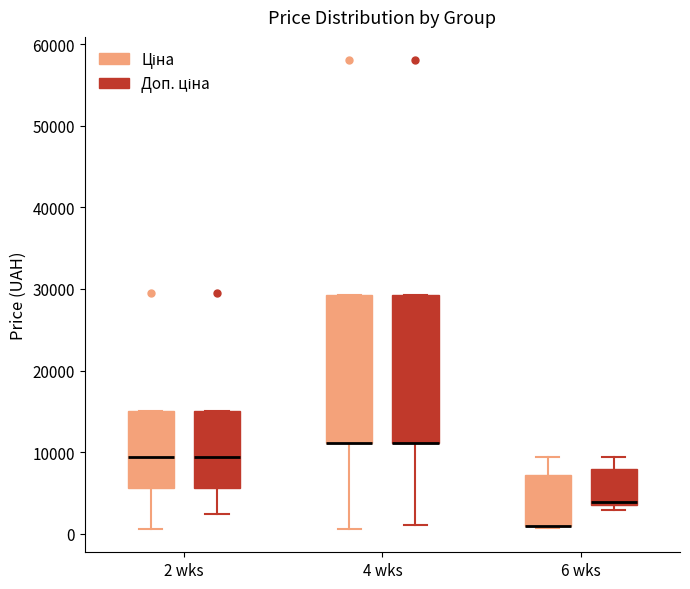

Reading left to right, read every box against the y-axis: the position of its median line, the range the box covers, and the ends of its whiskers. The values are not printed on the chart, so give them approximately, as read against the axis.

2 wks (Ціна): median 9000, box 6000 to 15000, whiskers 1000 to 15000
2 wks (Доп. ціна): median 9000, box 6000 to 15000, whiskers 2000 to 15000
4 wks (Ціна): median 11000 (drawn on the box's lower edge), box 11000 to 29000, whiskers 1000 to 29000
4 wks (Доп. ціна): median 11000 (drawn on the box's lower edge), box 11000 to 29000, whiskers 1000 to 29000
6 wks (Ціна): median 1000 (drawn on the box's lower edge), box 1000 to 7000, whiskers 1000 to 9000
6 wks (Доп. ціна): median 4000, box 4000 to 8000, whiskers 3000 to 9000